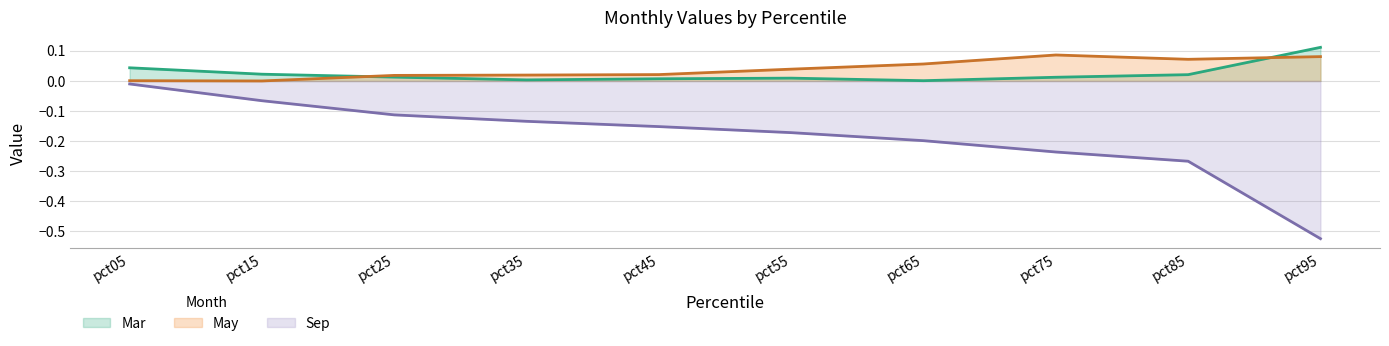

Where is the first local maximum for Mar?

pct55